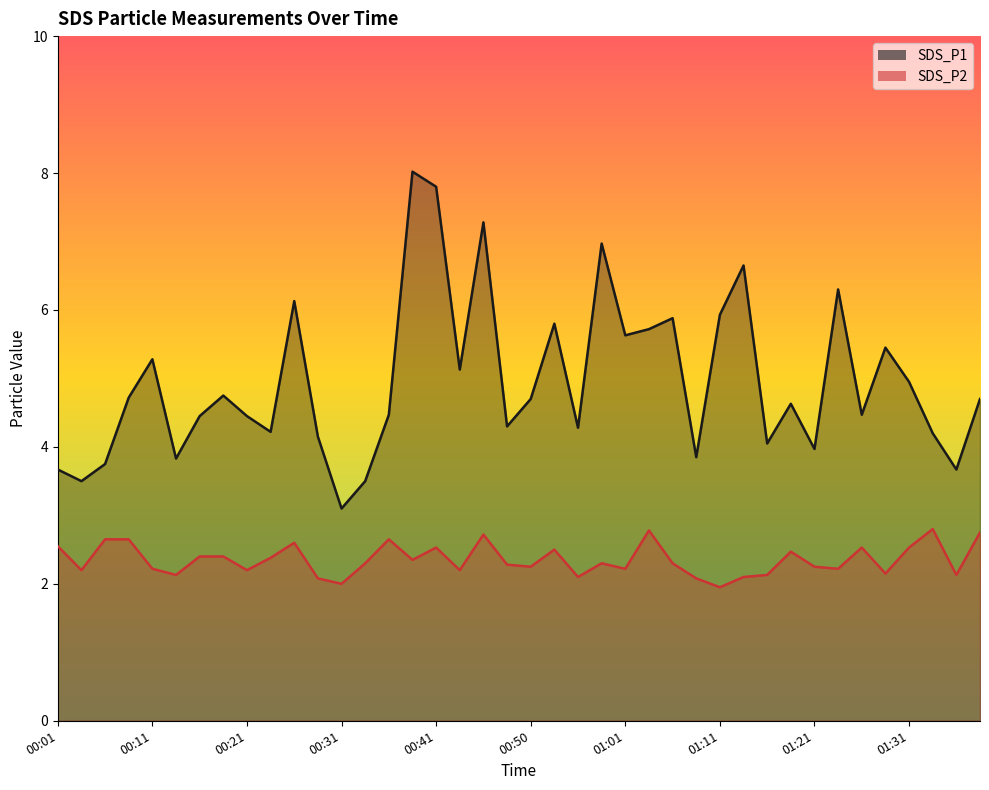

Reading right to left, extract all data points from this chart.

SDS_P1: 01:39=4.7	01:36=3.7	01:34=4.2	01:31=5.0	01:29=5.5	01:26=4.5	01:23=6.3	01:21=4.0	01:18=4.6	01:16=4.0	01:13=6.7	01:11=5.9	01:08=3.9	01:06=5.9	01:03=5.7	01:01=5.6	00:58=7.0	00:55=4.3	00:53=5.8	00:50=4.7	00:48=4.3	00:46=7.3	00:43=5.1	00:41=7.8	00:38=8.0	00:36=4.5	00:33=3.5	00:31=3.1	00:28=4.2	00:26=6.1	00:23=4.2	00:21=4.5	00:18=4.8	00:16=4.5	00:13=3.8	00:11=5.3	00:08=4.7	00:06=3.8	00:03=3.5	00:01=3.7
SDS_P2: 01:39=2.8	01:36=2.1	01:34=2.8	01:31=2.5	01:29=2.1	01:26=2.5	01:23=2.2	01:21=2.2	01:18=2.5	01:16=2.1	01:13=2.1	01:11=1.9	01:08=2.1	01:06=2.3	01:03=2.8	01:01=2.2	00:58=2.3	00:55=2.1	00:53=2.5	00:50=2.2	00:48=2.3	00:46=2.7	00:43=2.2	00:41=2.5	00:38=2.4	00:36=2.6	00:33=2.3	00:31=2.0	00:28=2.1	00:26=2.6	00:23=2.4	00:21=2.2	00:18=2.4	00:16=2.4	00:13=2.1	00:11=2.2	00:08=2.6	00:06=2.6	00:03=2.2	00:01=2.5